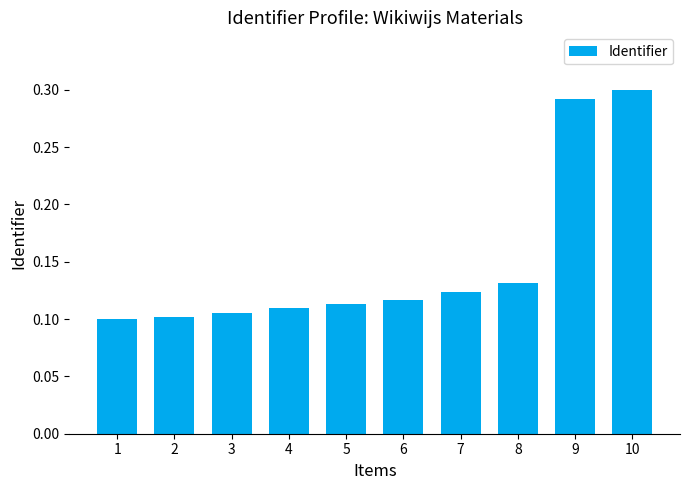

How many bars are there in total?

10